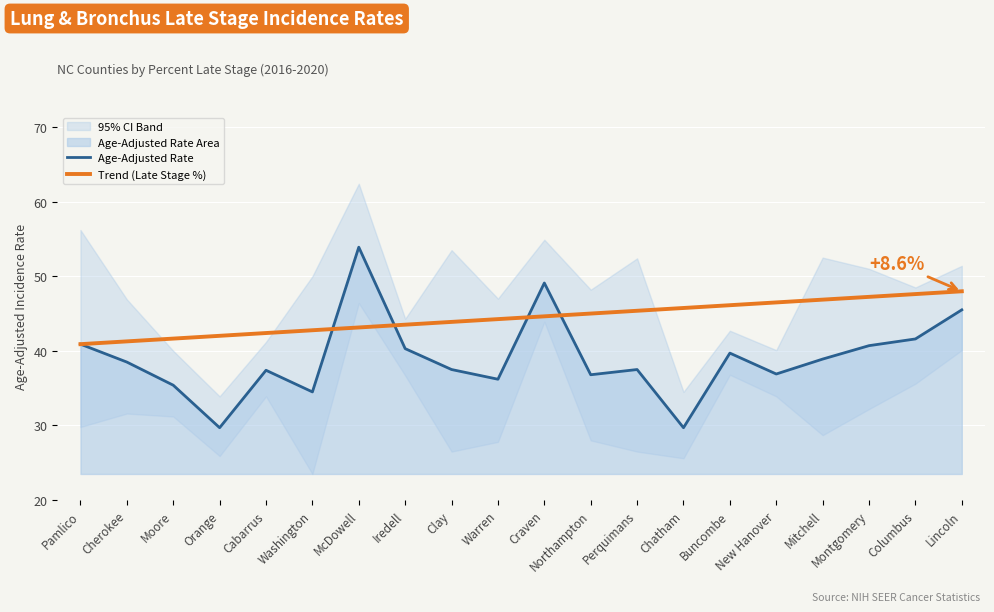

What is the difference between the maximum and second lowest values in the Age-Adjusted Rate series?

24.2